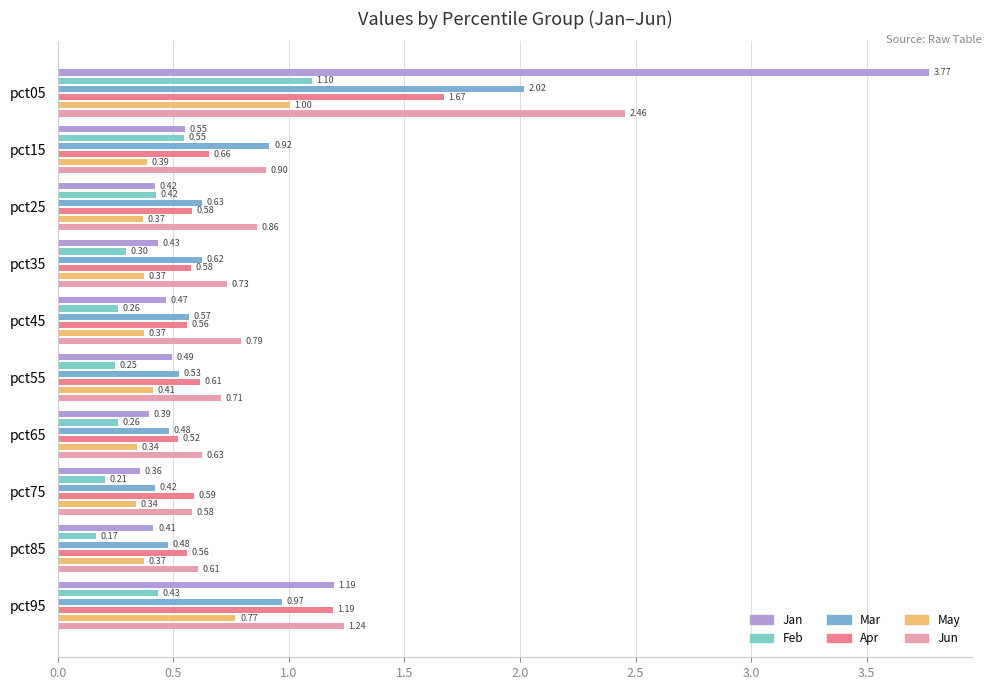

Reading left to right, extract all data points from this chart.

Jan: 3.8	0.5	0.4	0.4	0.5	0.5	0.4	0.4	0.4	1.2
Feb: 1.1	0.5	0.4	0.3	0.3	0.2	0.3	0.2	0.2	0.4
Mar: 2.0	0.9	0.6	0.6	0.6	0.5	0.5	0.4	0.5	1.0
Apr: 1.7	0.7	0.6	0.6	0.6	0.6	0.5	0.6	0.6	1.2
May: 1.0	0.4	0.4	0.4	0.4	0.4	0.3	0.3	0.4	0.8
Jun: 2.5	0.9	0.9	0.7	0.8	0.7	0.6	0.6	0.6	1.2